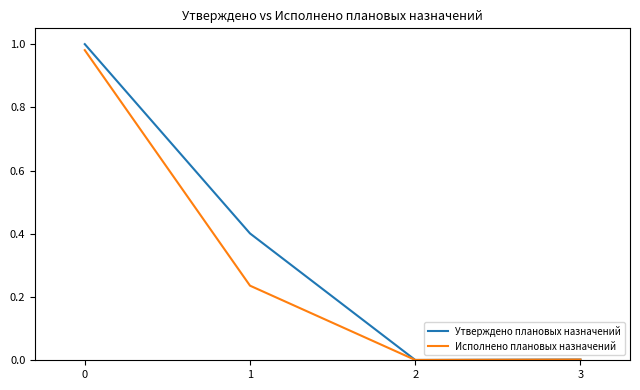

Which series has the largest total across all categories?

Утверждено плановых назначений